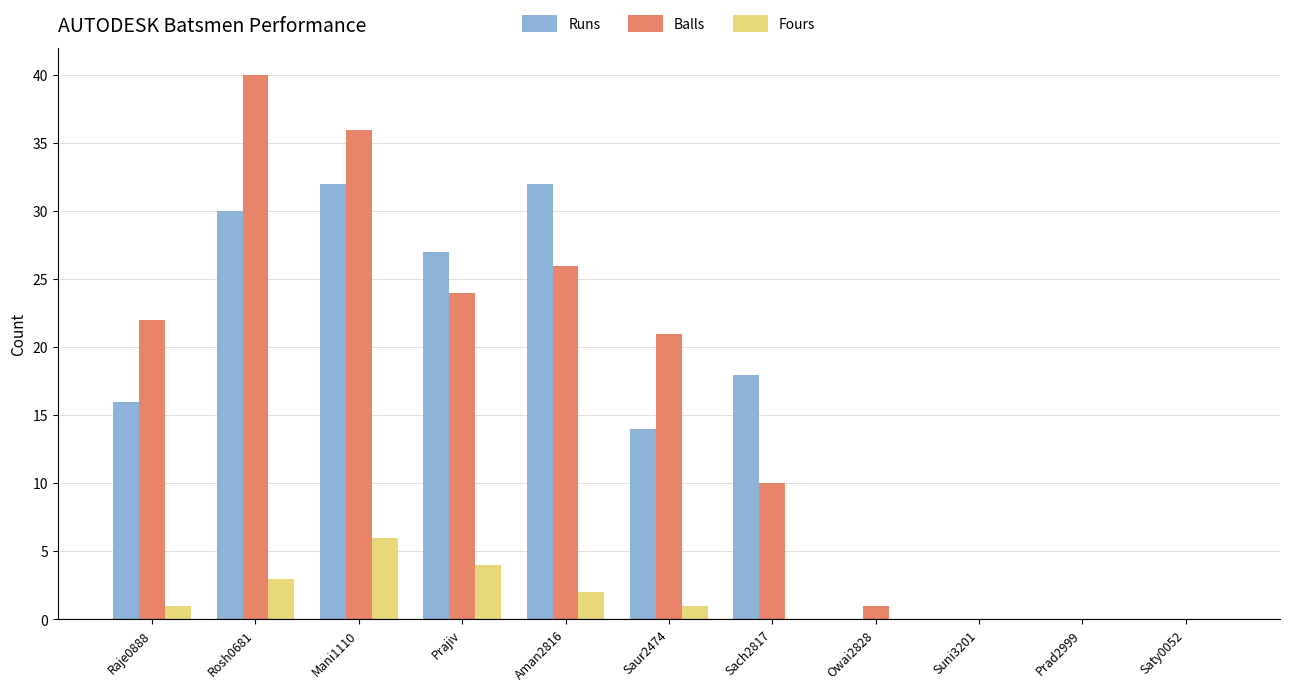

What is the difference between the Fours values at Prajiv and Saty0052?

4